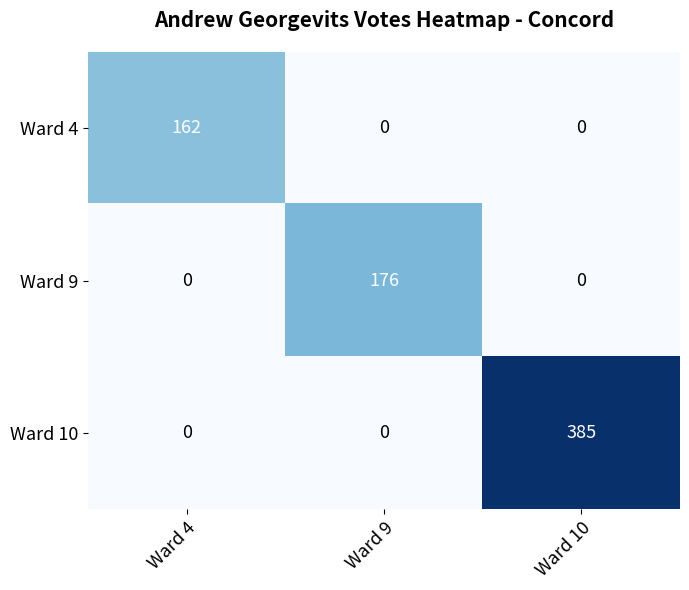

How many values in Ward 4 are above zero?

1